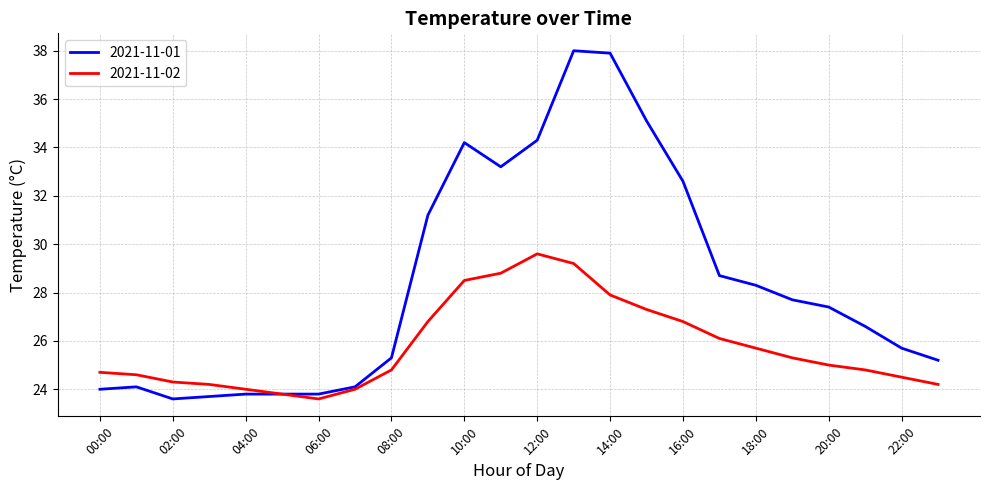

What is the average value of the 2021-11-01 series?

28.4